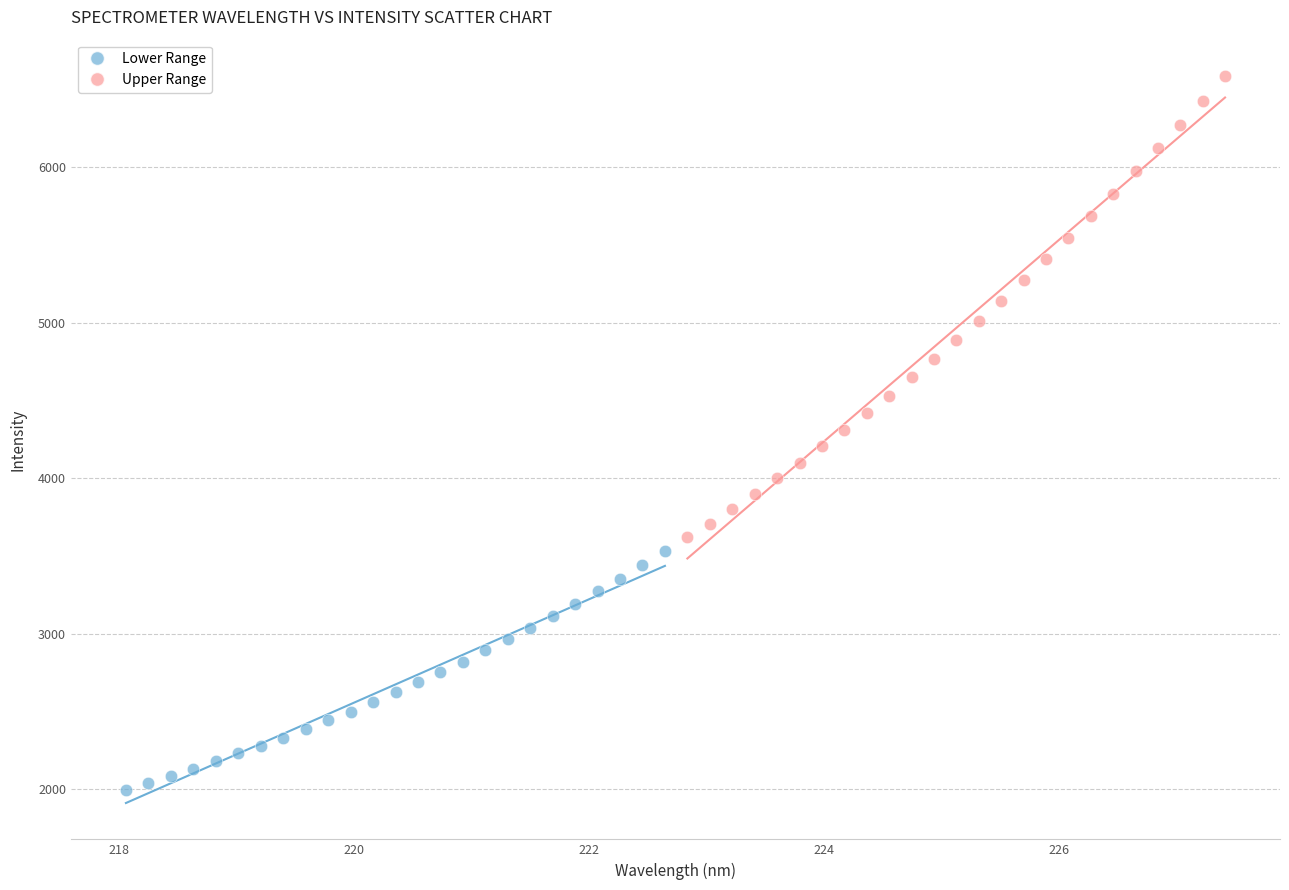

What are all the series names shown in the legend?

Lower Range, Upper Range